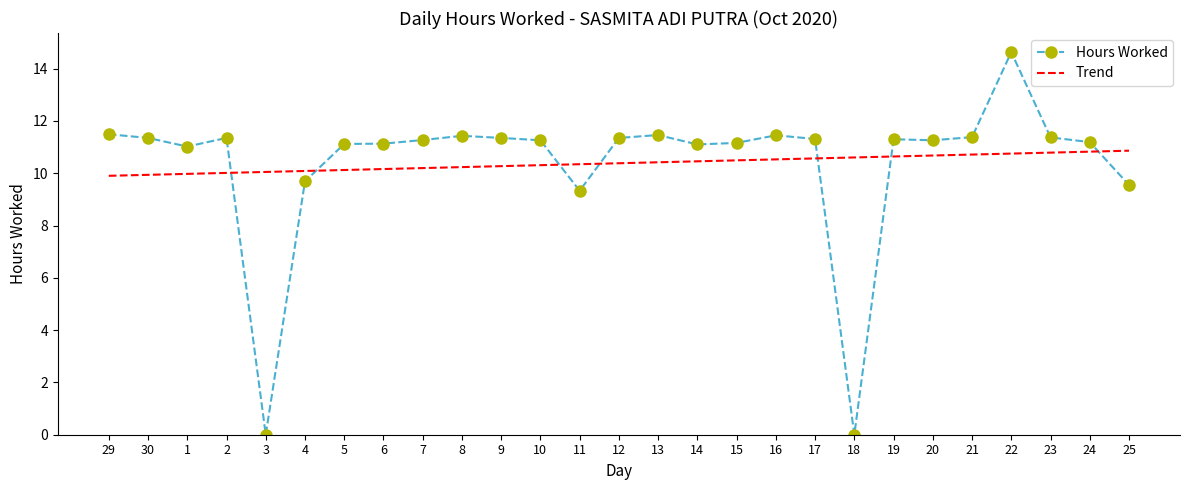

What is the greatest value displayed?

14.6